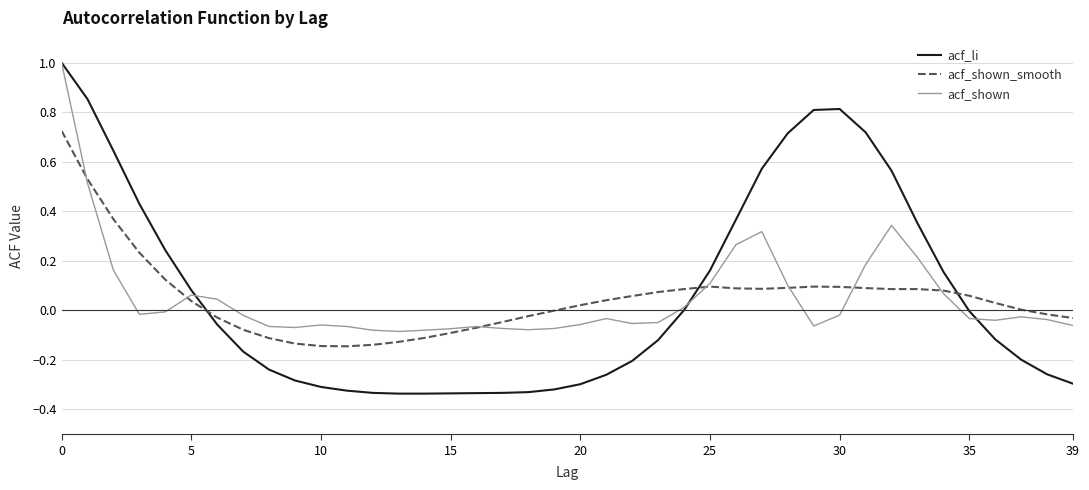

Does the chart have visible grid lines?

Yes